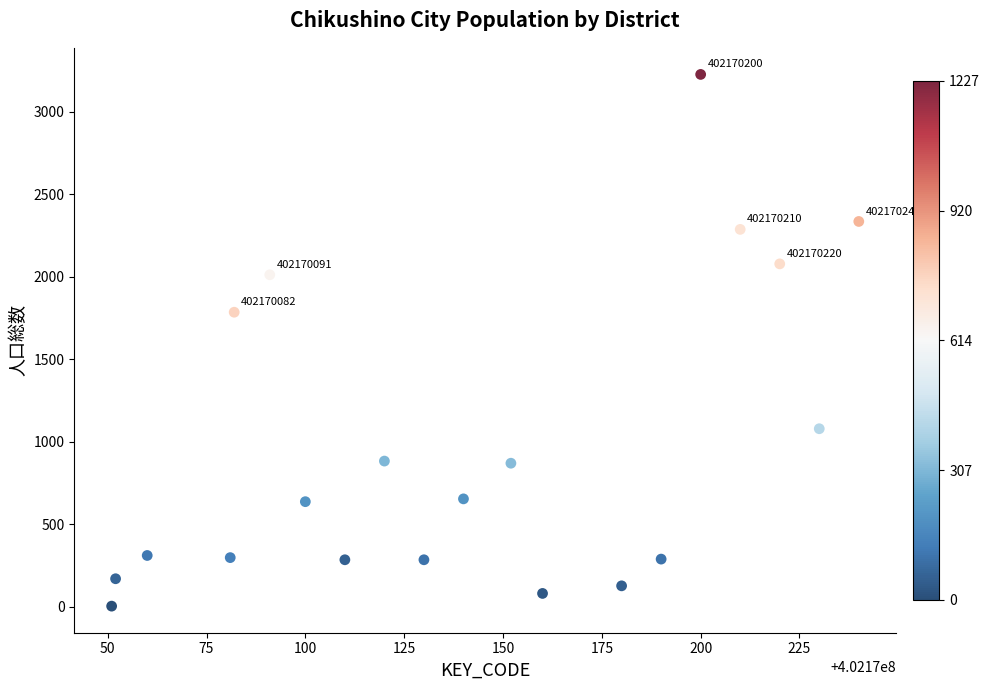

What Y value in the scatter plot is closest to 1615?

1785